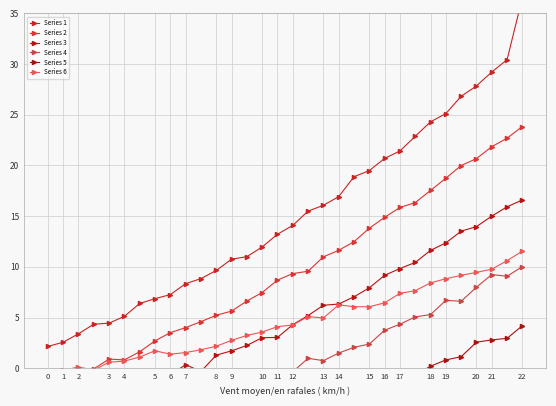

What is the difference between the second highest and second lowest values in the Series 2 series?

23.8